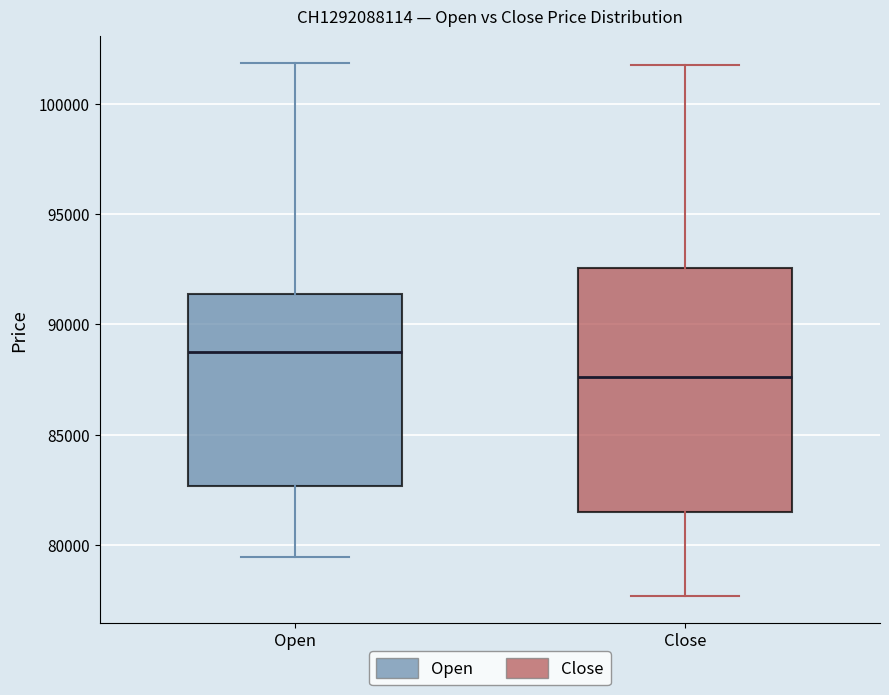

Which box has the lowest median line?

Close